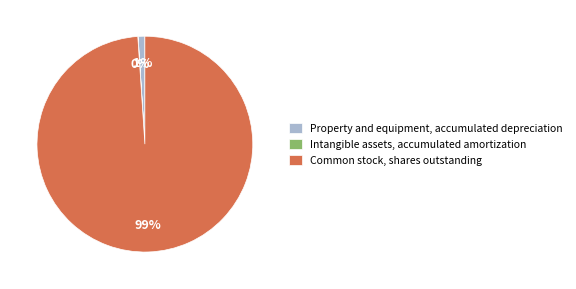

To the nearest percent, what percentage of the pie is Property and equipment, accumulated depreciation?

1%